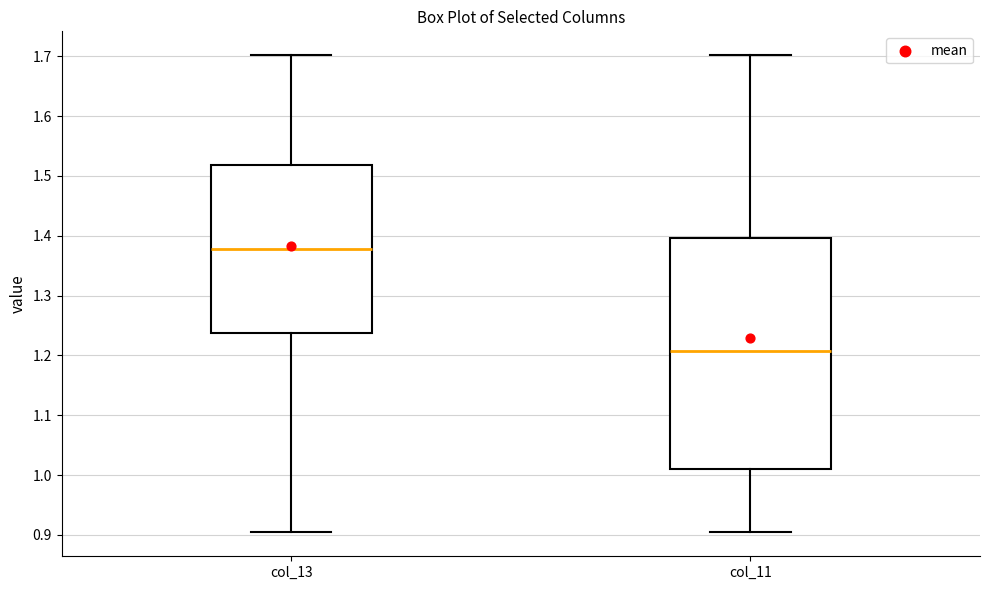

Where is the upper edge of the box for col_11 on the y-axis? The values are not printed on the chart, so give them approximately, as read against the axis.

1.40